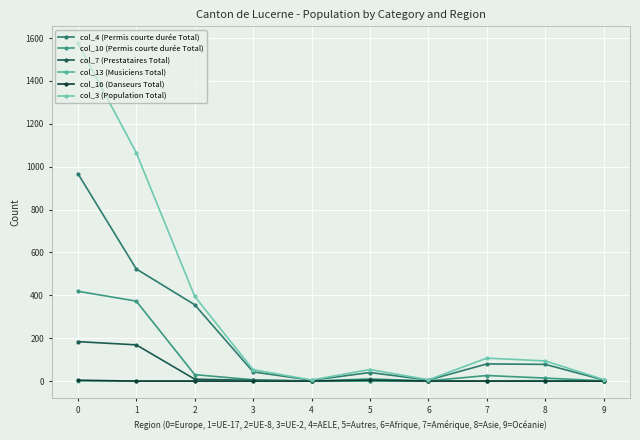

Reading left to right, transcribe all the data shown in this chart.

col_4 (Permis courte durée Total): 968	523	356	43	4	40	5	80	78	5
col_10 (Permis courte durée Total): 419	373	30	6	0	10	1	26	14	1
col_7 (Prestataires Total): 184	169	9	3	1	0	0	0	0	0
col_13 (Musiciens Total): 1	0	0	1	0	0	0	1	2	1
col_16 (Danseurs Total): 4	0	0	0	0	4	0	0	0	0
col_3 (Population Total): 1576	1065	395	53	5	54	6	107	94	7